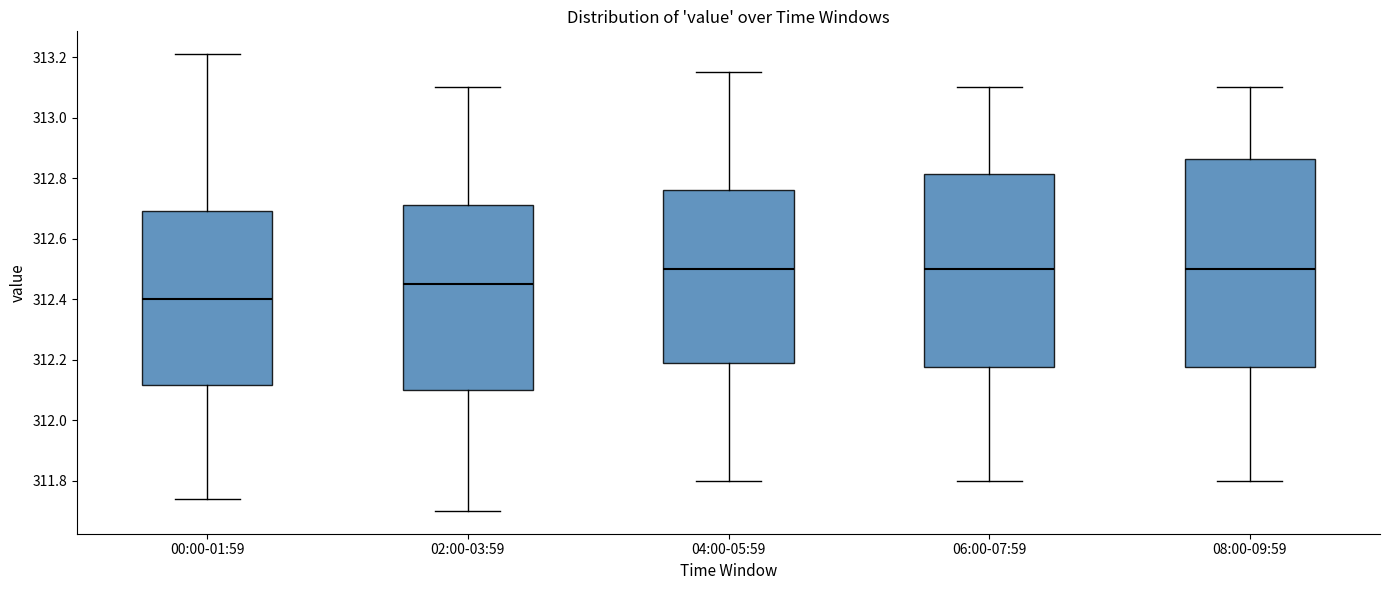

Reading left to right, transcribe this box plot: for each box, give where its median line is, the range the box spans, and where its two whiskers end, as read against the y-axis. The values are not printed on the chart, so give them approximately, as read against the axis.

00:00-01:59: median 312.40, box 312.12 to 312.70, whiskers 311.74 to 313.22
02:00-03:59: median 312.46, box 312.10 to 312.72, whiskers 311.70 to 313.10
04:00-05:59: median 312.50, box 312.18 to 312.76, whiskers 311.80 to 313.16
06:00-07:59: median 312.50, box 312.18 to 312.82, whiskers 311.80 to 313.10
08:00-09:59: median 312.50, box 312.18 to 312.86, whiskers 311.80 to 313.10